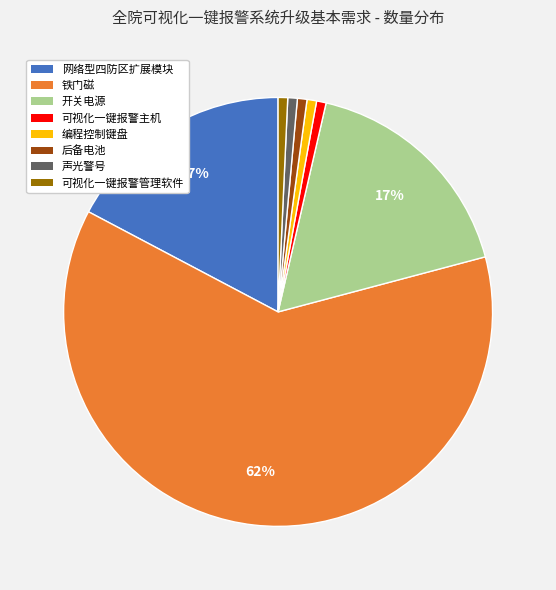

Does 可视化一键报警主机 represent more than half of the total?

No